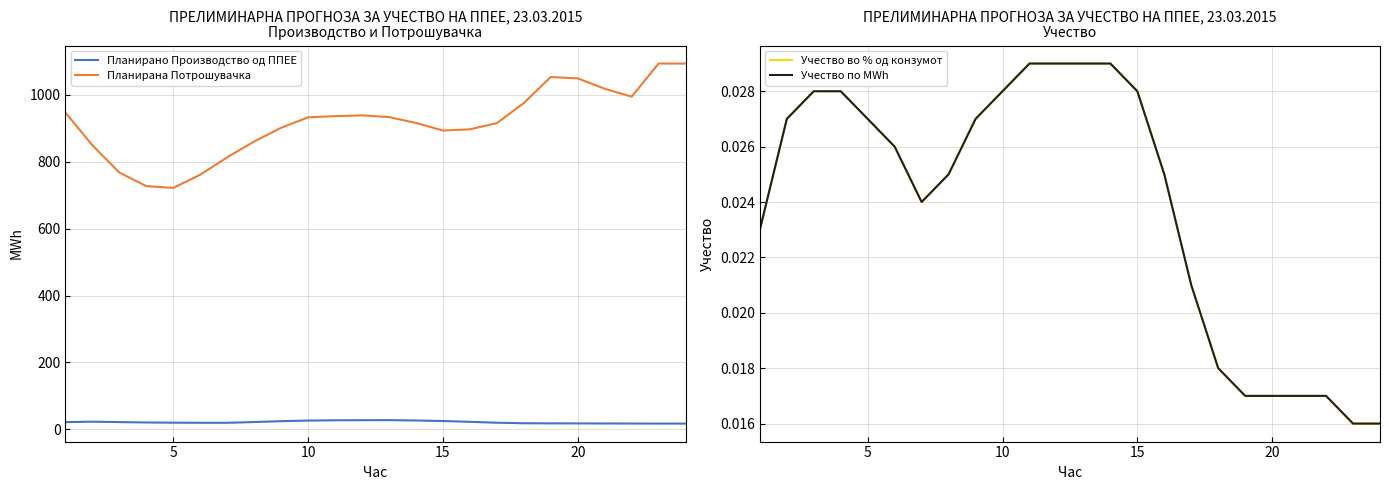

How many lines are shown in the chart?

4